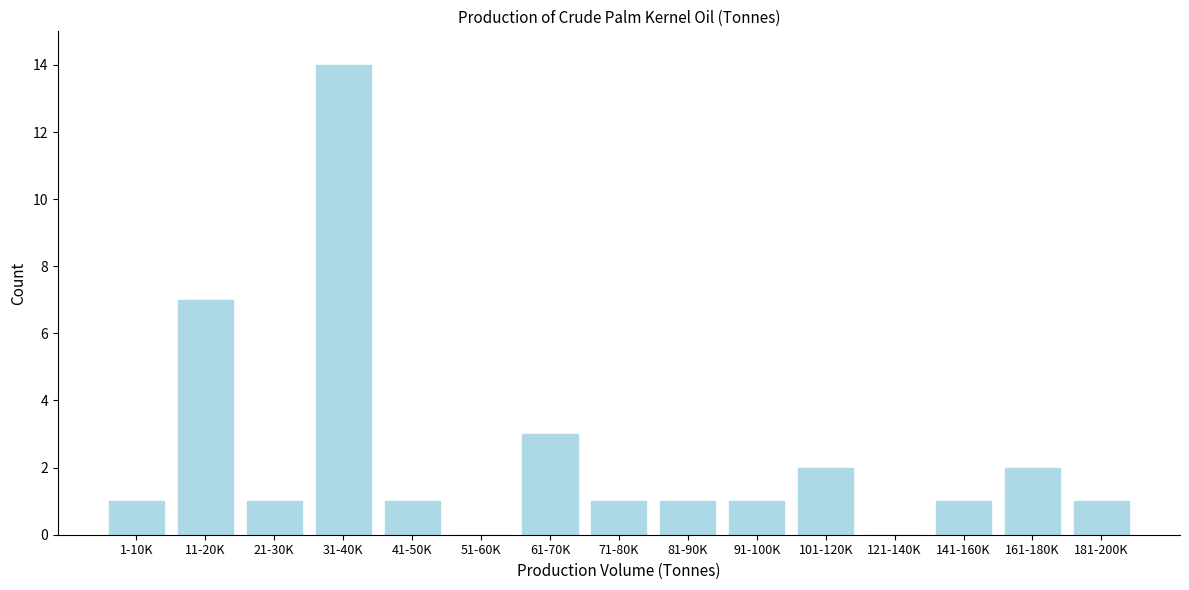

Reading left to right, list all the values displayed in this chart.

1-10K=1	11-20K=7	21-30K=1	31-40K=14	41-50K=1	51-60K=0	61-70K=3	71-80K=1	81-90K=1	91-100K=1	101-120K=2	121-140K=0	141-160K=1	161-180K=2	181-200K=1